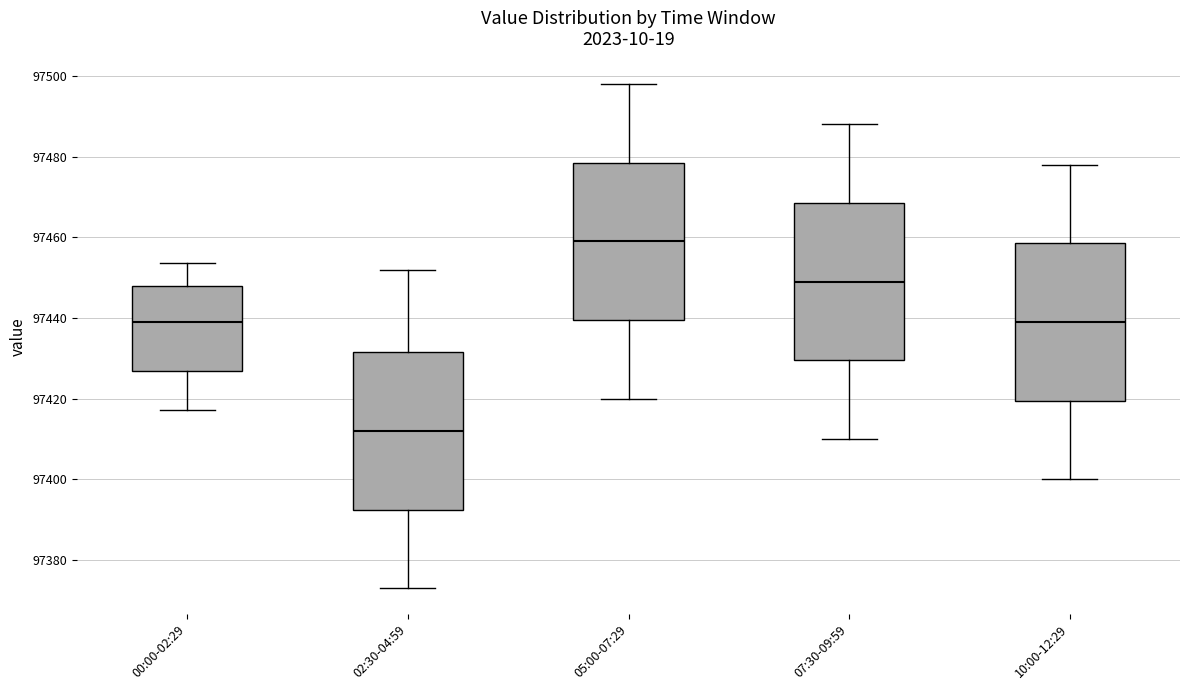

Reading left to right, transcribe this box plot: for each box, give where its median line is, the range the box spans, and where its two whiskers end, as read against the y-axis. The values are not printed on the chart, so give them approximately, as read against the axis.

00:00-02:29: median 97438, box 97426 to 97448, whiskers 97418 to 97454
02:30-04:59: median 97412, box 97392 to 97432, whiskers 97374 to 97452
05:00-07:29: median 97460, box 97440 to 97478, whiskers 97420 to 97498
07:30-09:59: median 97450, box 97430 to 97468, whiskers 97410 to 97488
10:00-12:29: median 97440, box 97420 to 97458, whiskers 97400 to 97478